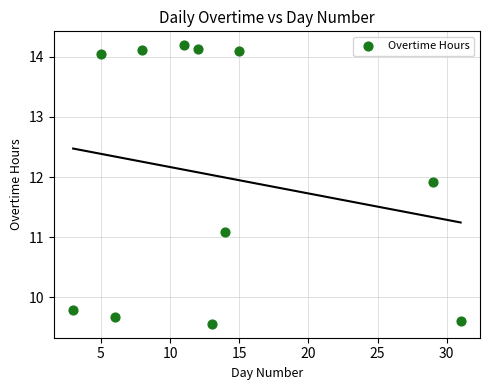

What Y value in the scatter plot is closest to 11?

11.1